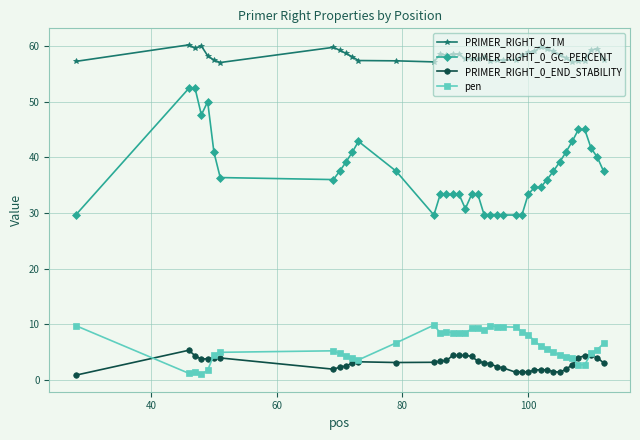

What is the greatest value displayed?

60.2